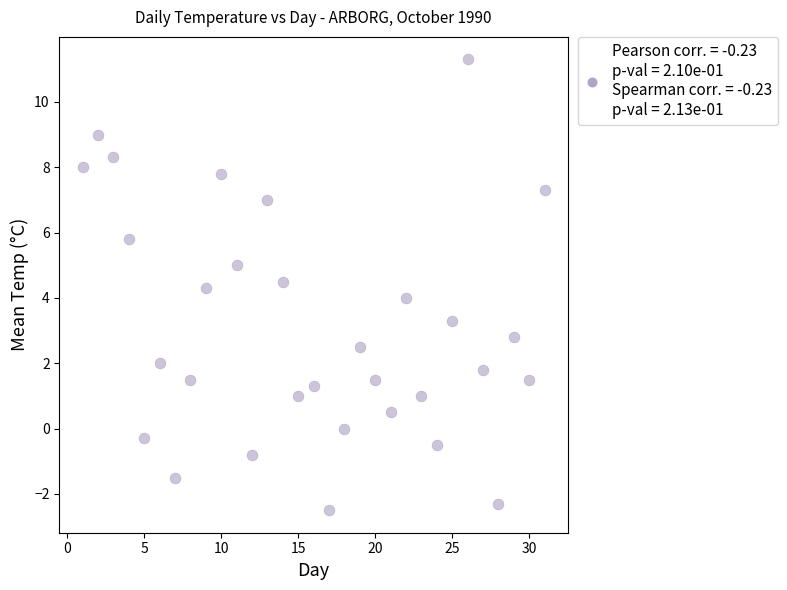

What is the range of Y values (max minus min)?

13.8